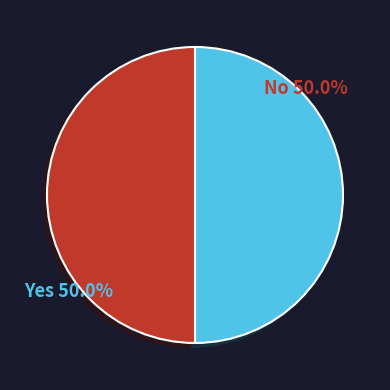

How many slices are in this pie chart?

2